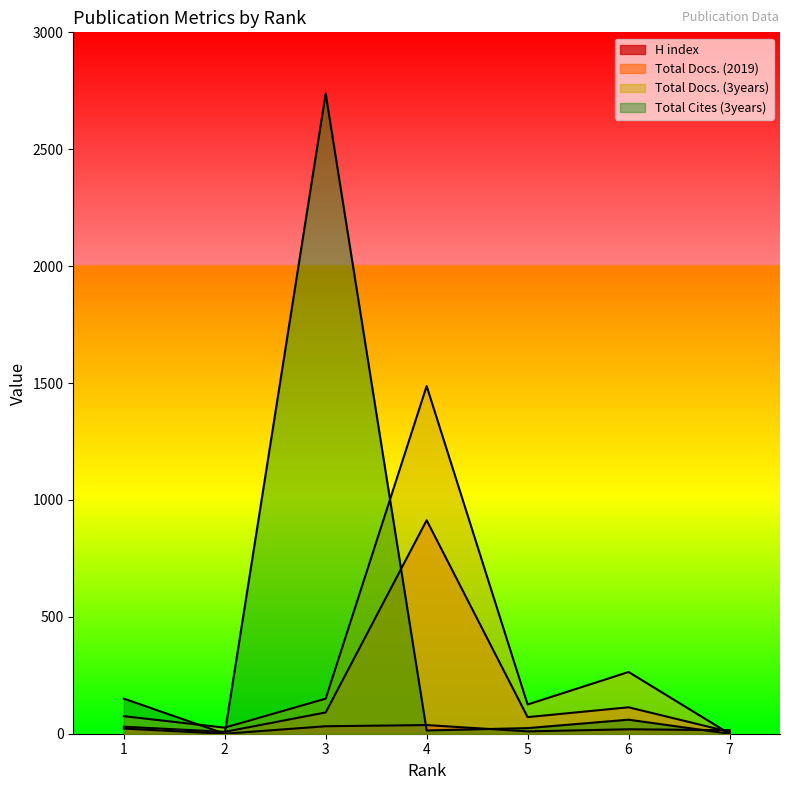

After their last crossing, which series has the higher values: Total Docs. (3years) or Total Docs. (2019)?

Total Docs. (2019)